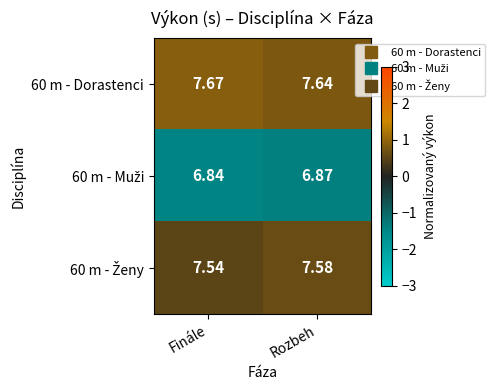

At which category is the sum across all series the highest?

Rozbeh